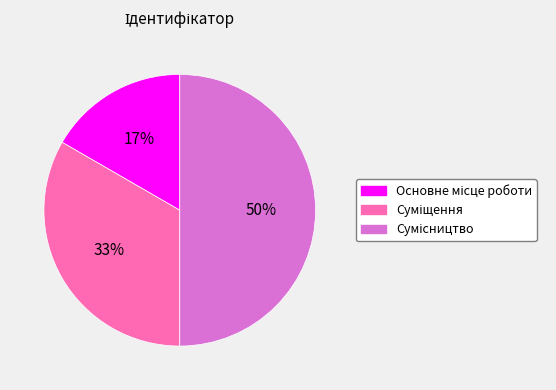

To the nearest percent, what is the average slice percentage?

33%